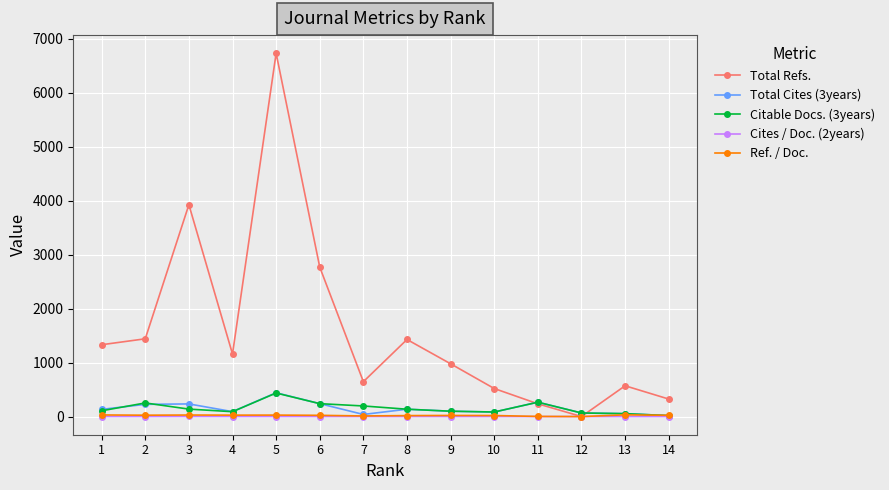

Is the value of Total Cites (3years) at 8 greater than the value of Citable Docs. (3years) at 12?

Yes